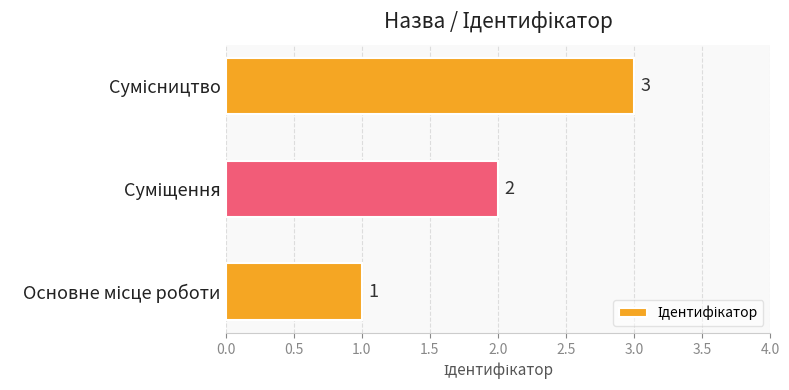

What is the greatest value displayed?

3